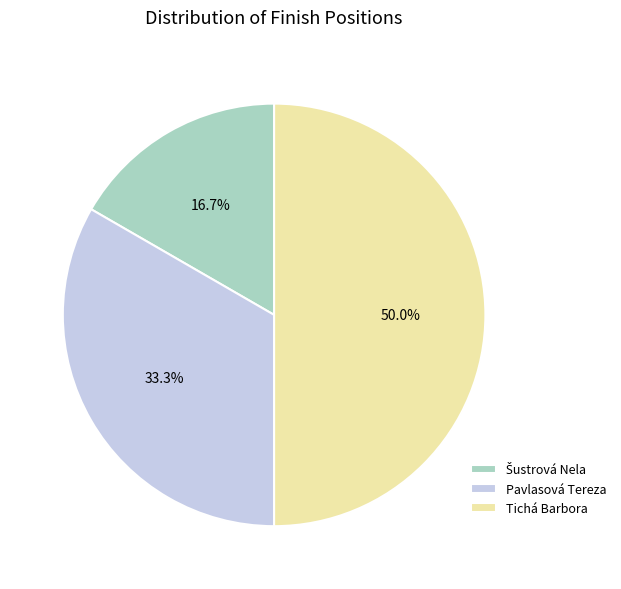

What percentage do Tichá Barbora and Pavlasová Tereza together represent?

83.3%